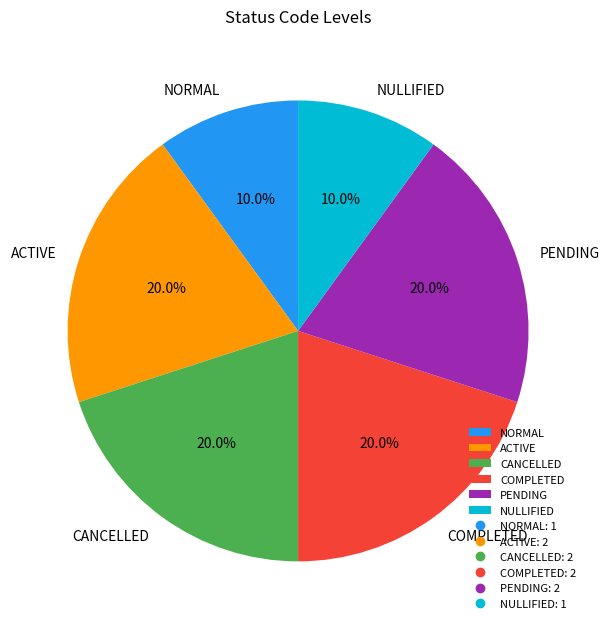

Is there any slice that represents more than half of the pie?

No